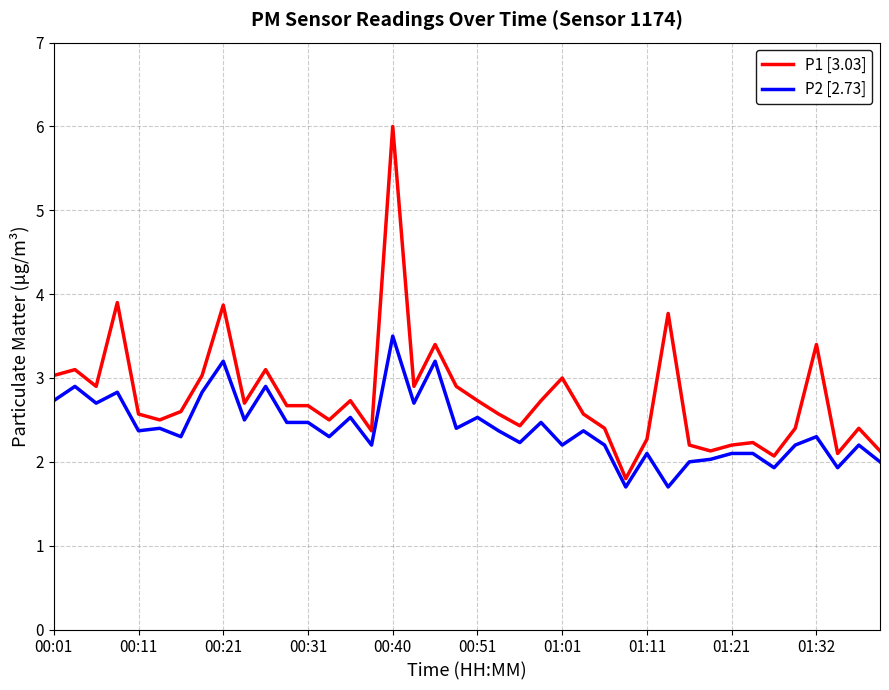

List the series in order of their overall mean, lowest first.

P2 [2.73], P1 [3.03]